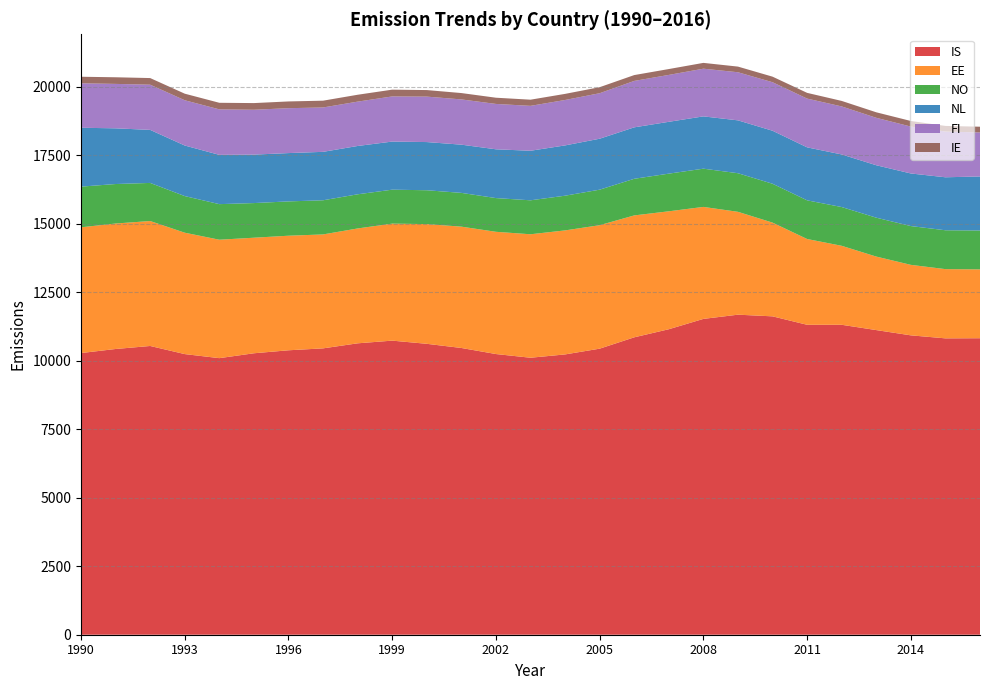

Reading left to right, list all the values displayed in this chart.

IS: 1990=10277	1991=10425	1992=10535	1993=10239	1994=10091	1995=10269	1996=10378	1997=10448	1998=10632	1999=10730	2000=10614	2001=10462	2002=10241	2003=10106	2004=10227	2005=10437	2006=10851	2007=11146	2008=11523	2009=11677	2010=11616	2011=11308	2012=11308	2013=11115	2014=10923	2015=10813	2016=10818
EE: 1990=4588	1991=4578	1992=4559	1993=4429	1994=4321	1995=4216	1996=4180	1997=4157	1998=4191	1999=4269	2000=4368	2001=4427	2002=4460	2003=4505	2004=4525	2005=4505	2006=4448	2007=4303	2008=4086	2009=3753	2010=3420	2011=3130	2012=2882	2013=2682	2014=2572	2015=2526	2016=2512
NO: 1990=1484	1991=1441	1992=1390	1993=1336	1994=1298	1995=1264	1996=1252	1997=1246	1998=1246	1999=1239	2000=1235	2001=1232	2002=1230	2003=1239	2004=1266	2005=1296	2006=1336	2007=1374	2008=1395	2009=1408	2010=1418	2011=1411	2012=1414	2013=1419	2014=1415	2015=1418	2016=1419
NL: 1990=2148	1991=2032	1992=1935	1993=1845	1994=1798	1995=1768	1996=1763	1997=1767	1998=1763	1999=1755	2000=1758	2001=1759	2002=1780	2003=1808	2004=1835	2005=1859	2006=1877	2007=1891	2008=1908	2009=1929	2010=1934	2011=1933	2012=1919	2013=1913	2014=1919	2015=1933	2016=1971
FI: 1990=1622	1991=1621	1992=1649	1993=1651	1994=1660	1995=1637	1996=1638	1997=1619	1998=1618	1999=1647	2000=1658	2001=1651	2002=1655	2003=1638	2004=1657	2005=1660	2006=1694	2007=1711	2008=1740	2009=1755	2010=1770	2011=1779	2012=1752	2013=1731	2014=1711	2015=1669	2016=1605
IE: 1990=239	1991=242	1992=242	1993=240	1994=240	1995=243	1996=246	1997=248	1998=251	1999=247	2000=239	2001=232	2002=227	2003=225	2004=223	2005=220	2006=213	2007=214	2008=212	2009=206	2010=203	2011=209	2012=201	2013=201	2014=204	2015=205	2016=210